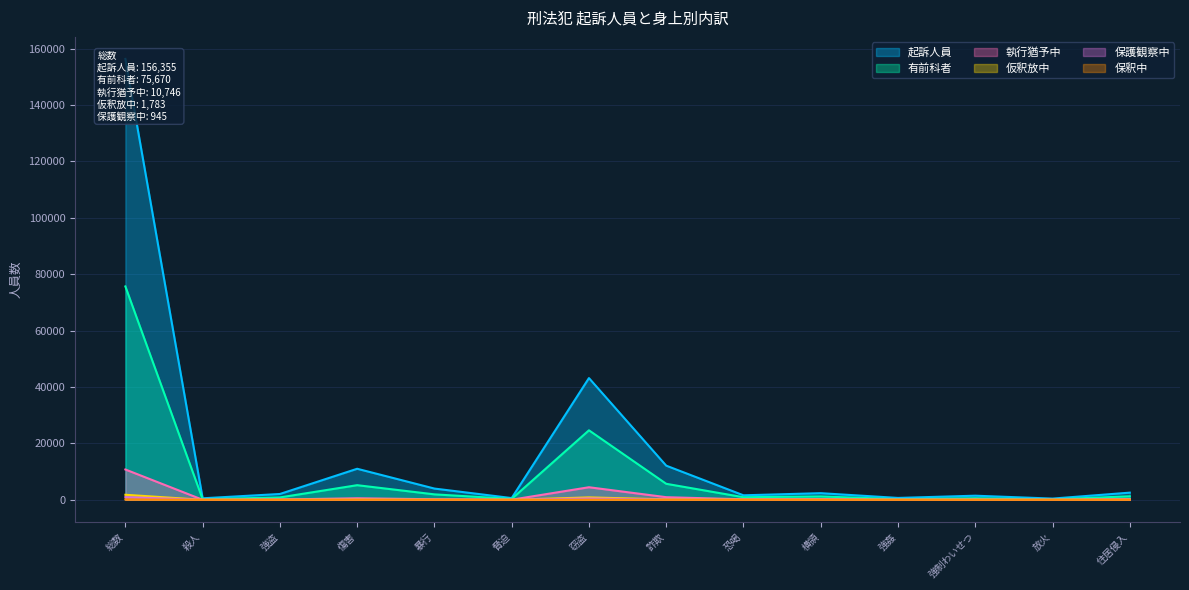

True or false: 保護観察中 and 執行猶予中 intersect in this chart.

False